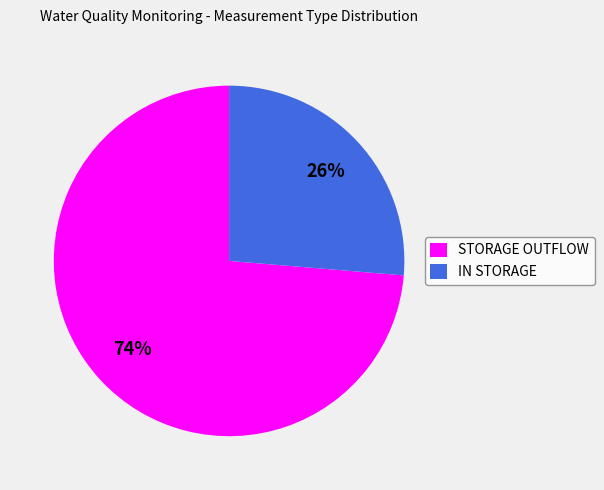

What is the majority slice?

STORAGE OUTFLOW